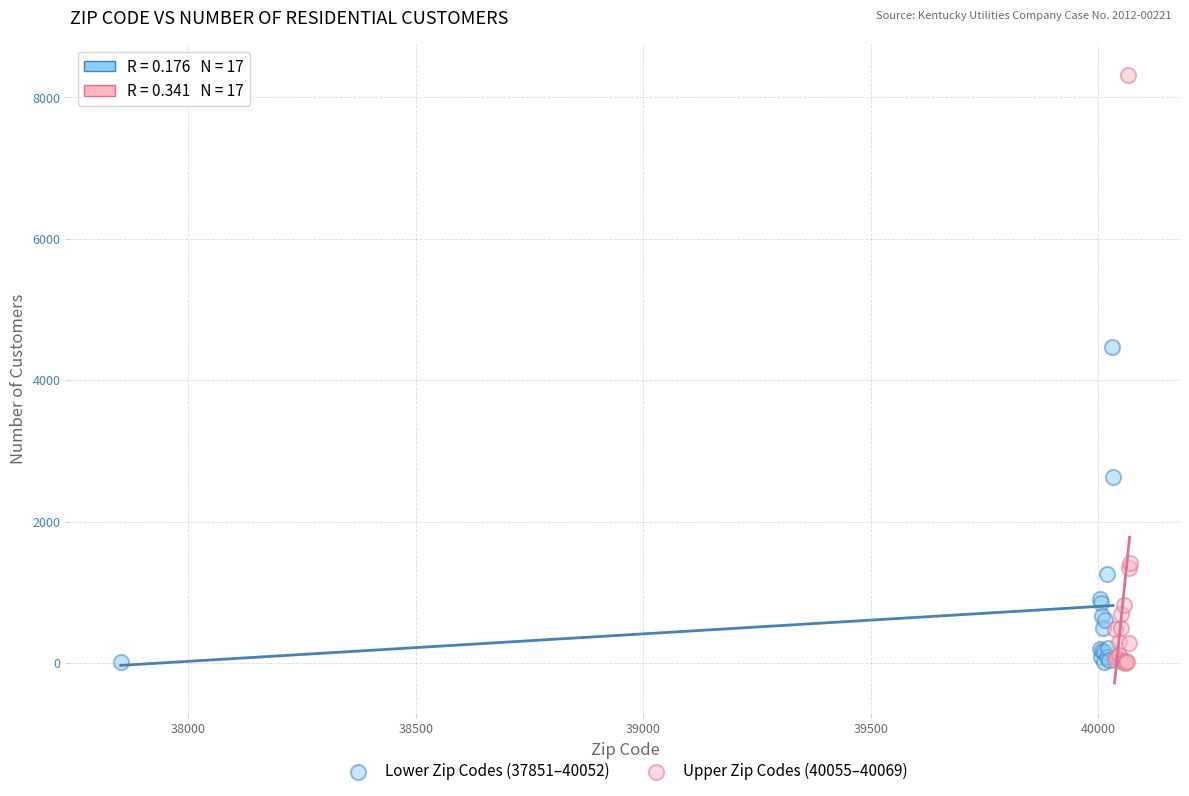

Which series contains the highest Y value?

Upper Zip Codes (40055–40069)